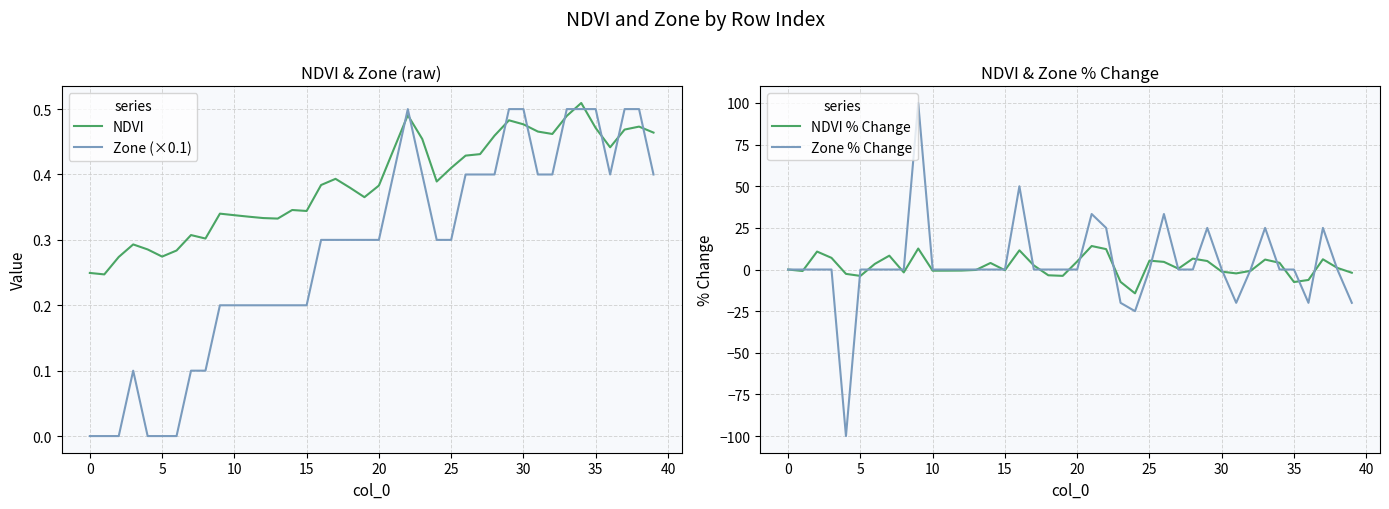

What is the sum of all Zone % Change values?

111.7